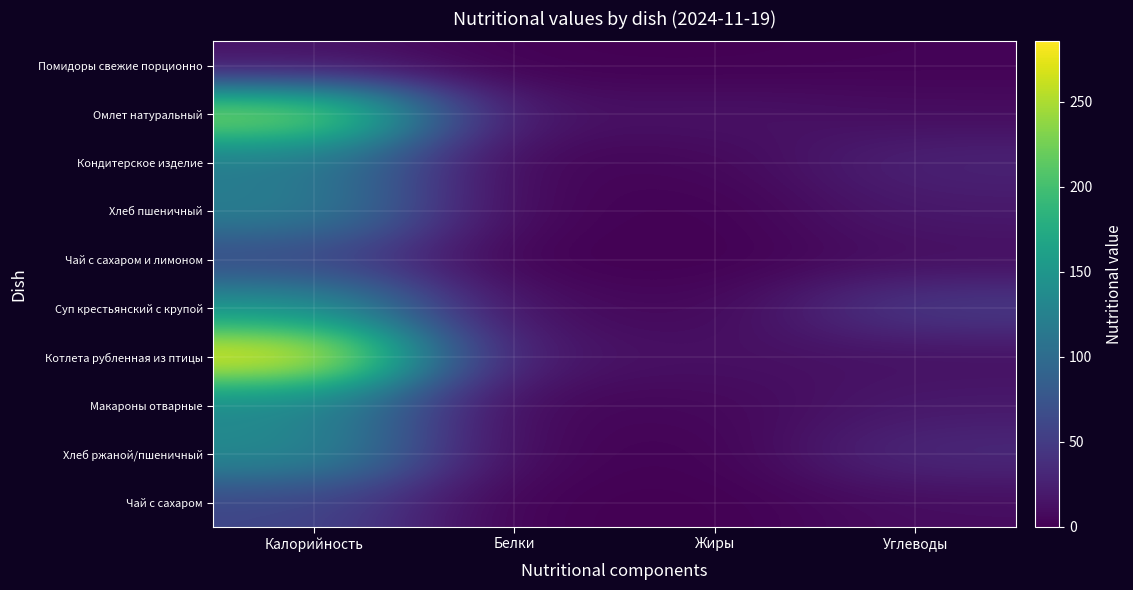

Which series changed the most between Калорийность and Углеводы?

Котлета рубленная из птицы